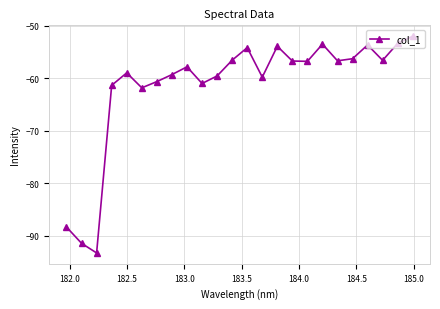

What is the difference between the second highest and minimum values?

40.0